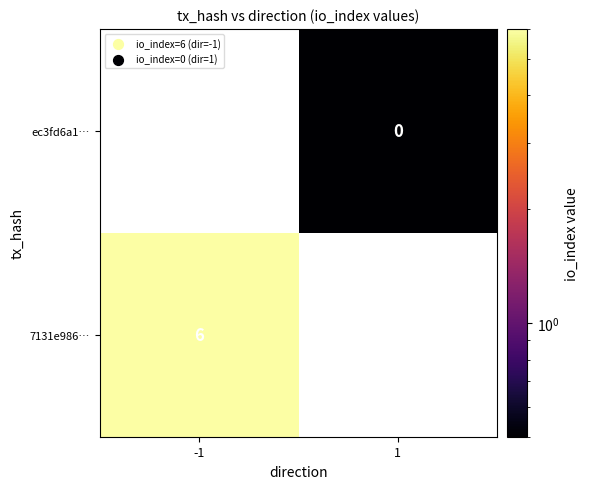

Rank the series at -1 from highest to lowest value.

7131e986…, ec3fd6a1…